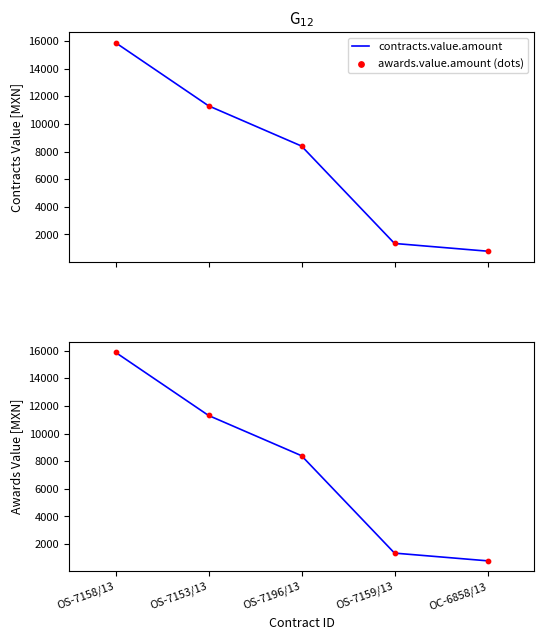

Which series has the widest spread of Y values?

contracts.value.amount